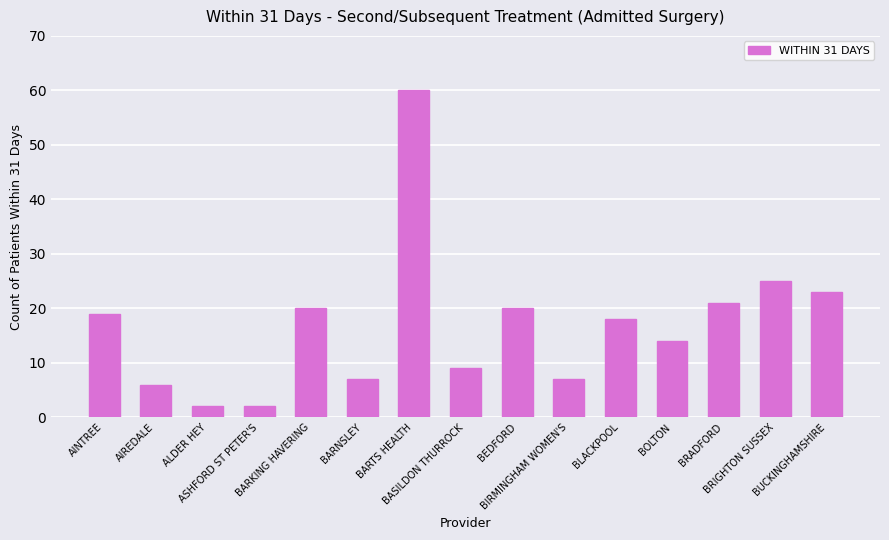

What is the value of the 12th bar from the left?

14